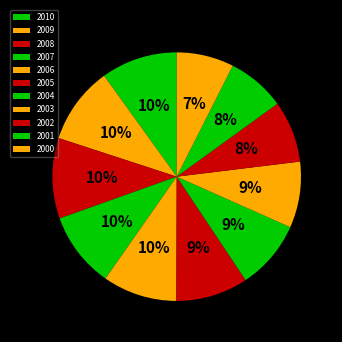

True or false: 2002 accounts for 2% of the total.

False